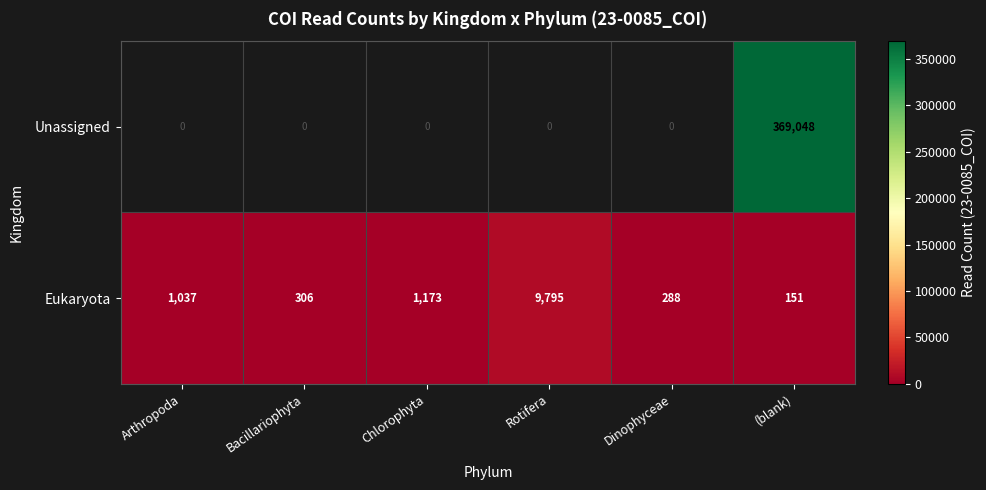

At which label is Eukaryota closest to 4973?

Chlorophyta